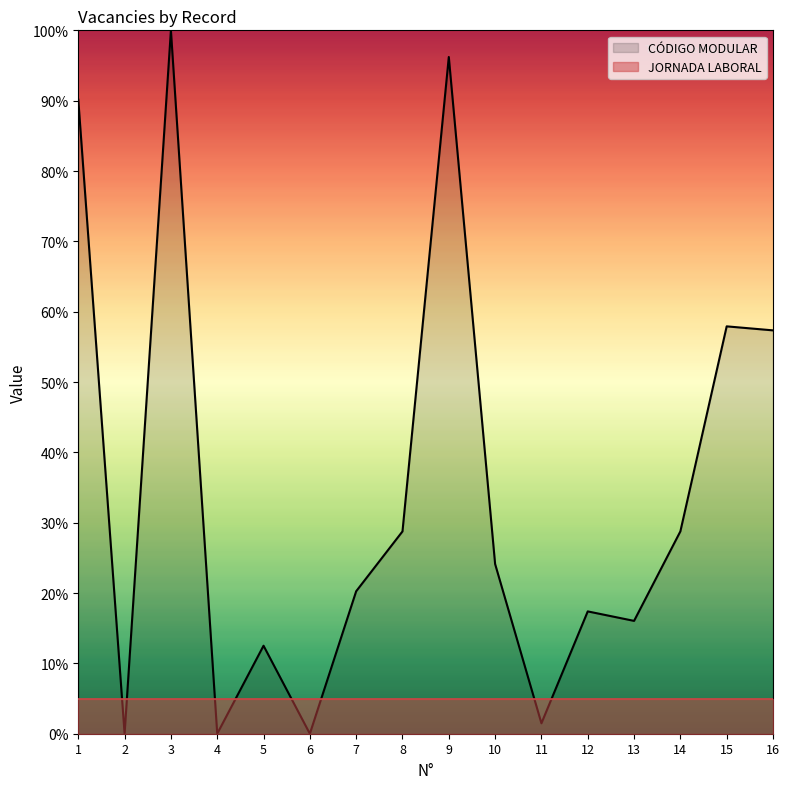

What are all the series names shown in the legend?

CÓDIGO MODULAR, JORNADA LABORAL